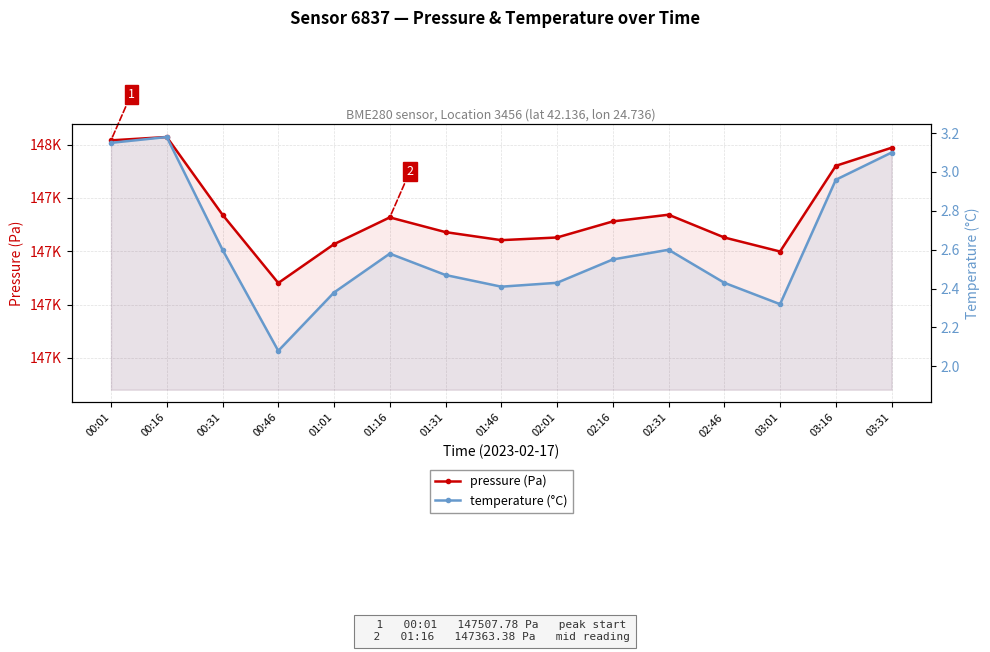

Is it true that pressure (Pa) equals 47962.4 at 03:31?

False